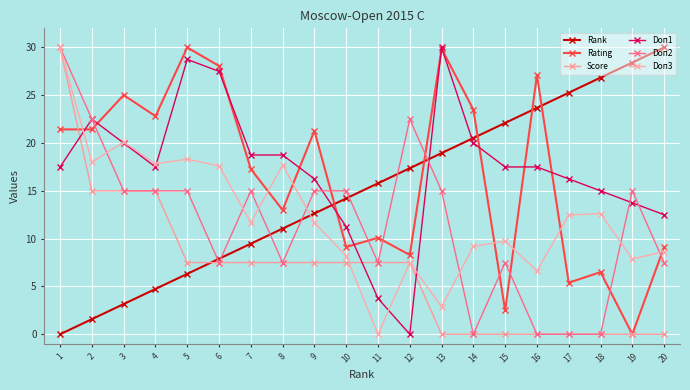

What is the approximate value of Doп1 at 16?

17.5